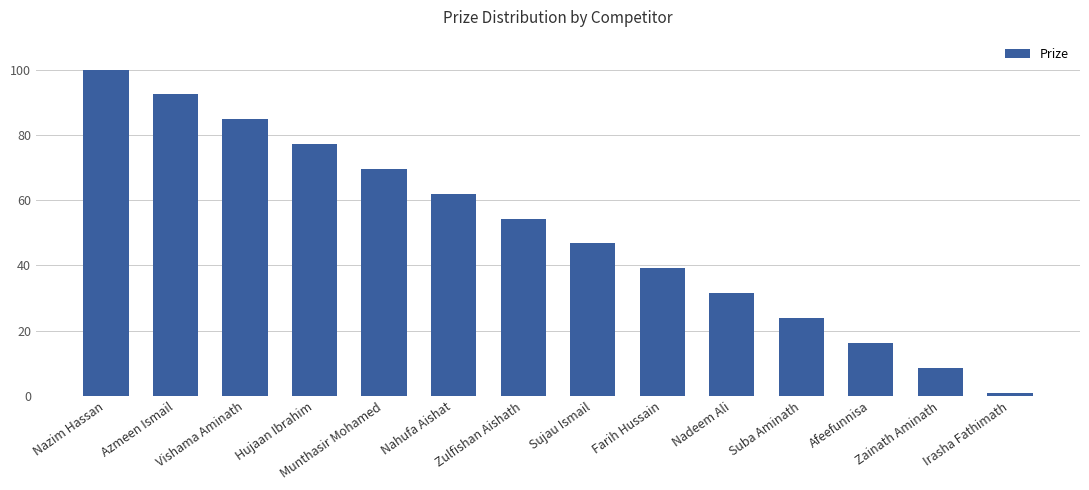

What is the ratio of the value at Sujau Ismail to the value at Zulfishan Aishath?

0.9